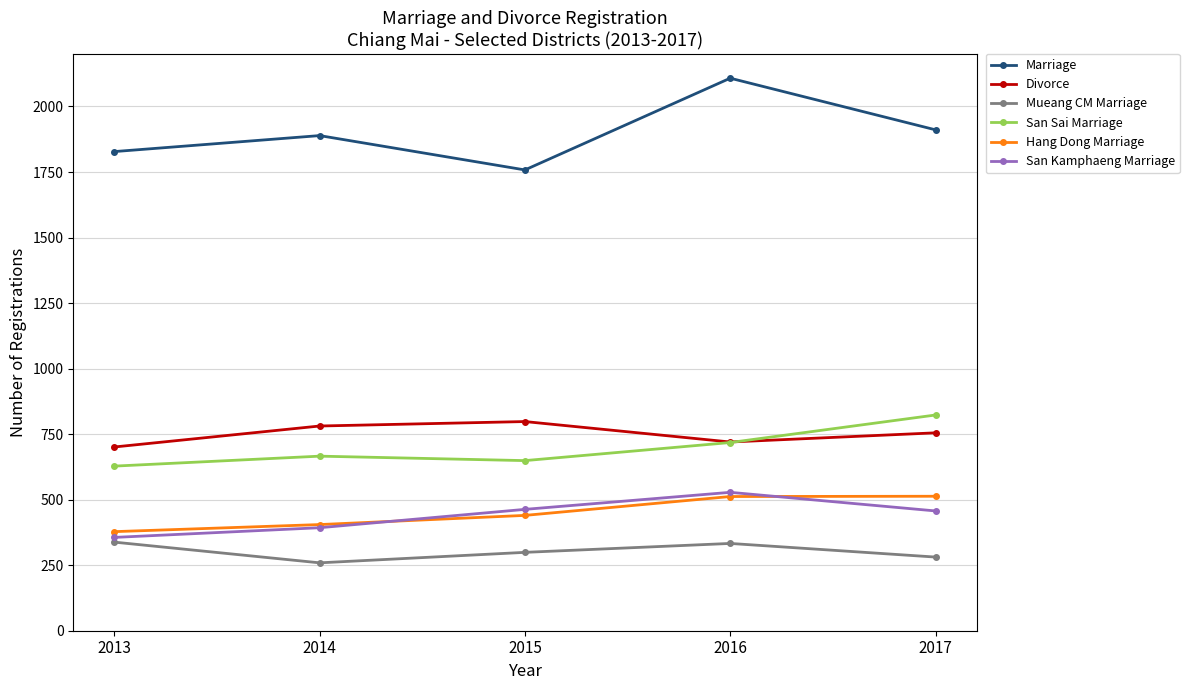

What is the value of the San Kamphaeng Marriage point at the 2nd from the left?

393